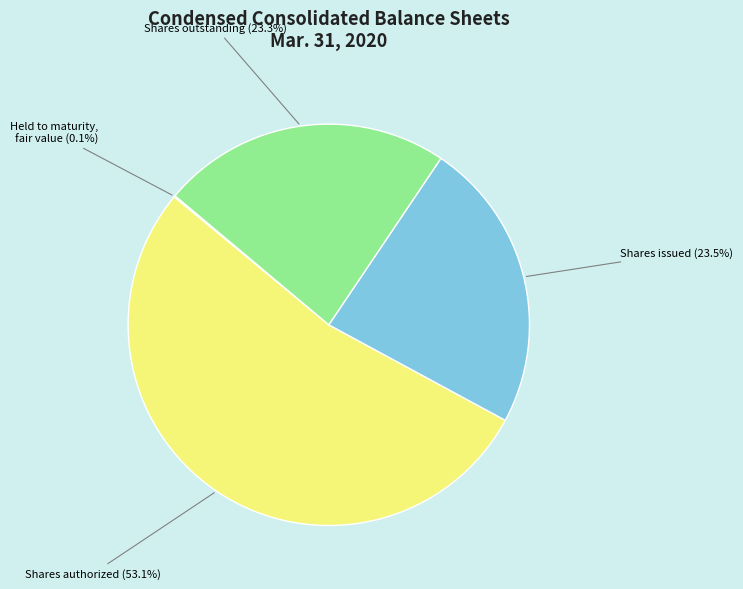

Does any single category account for the majority?

Yes